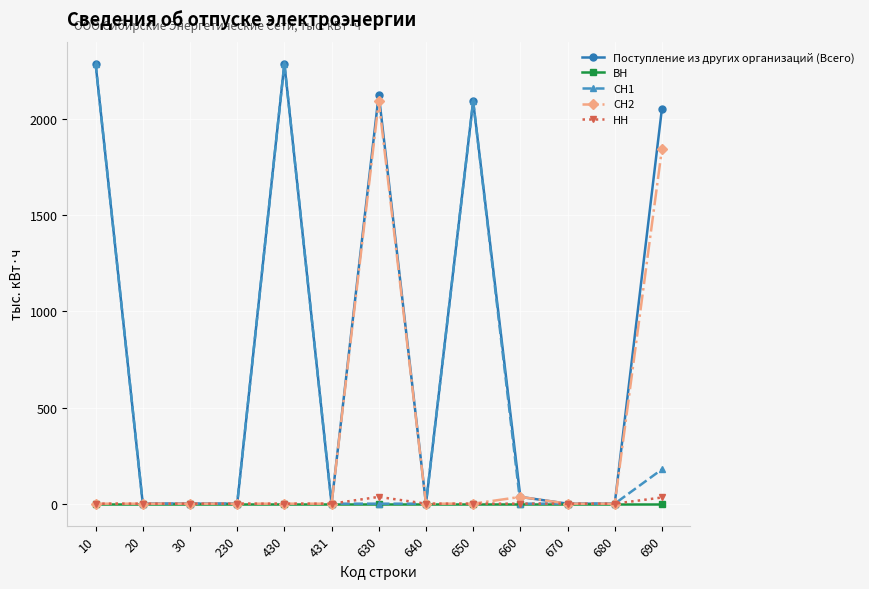

Which series has the largest total across all categories?

Поступление из других организаций (Всего)